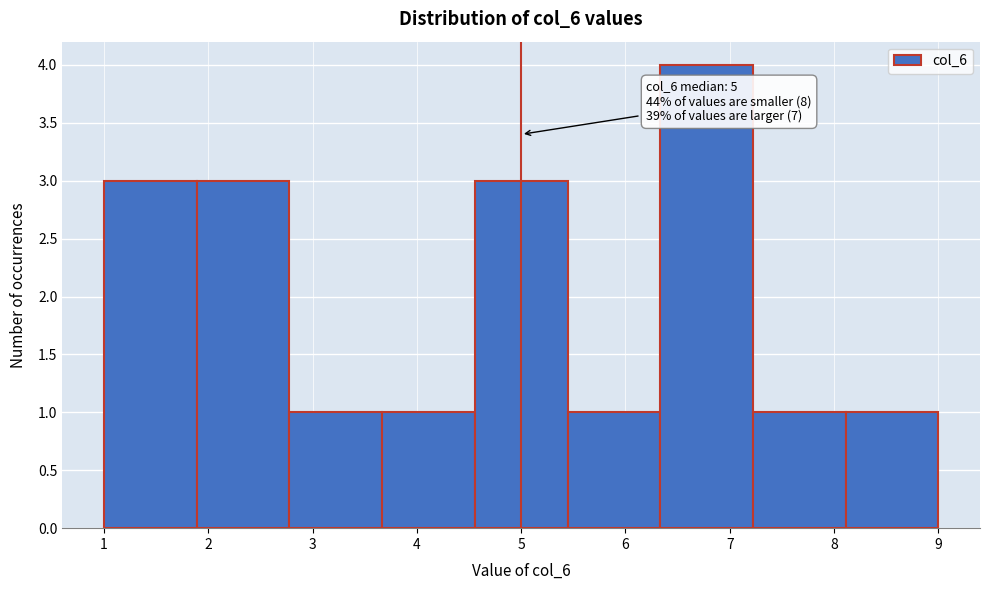

Which range on the x-axis has the tallest bar?

6.3 to 7.2